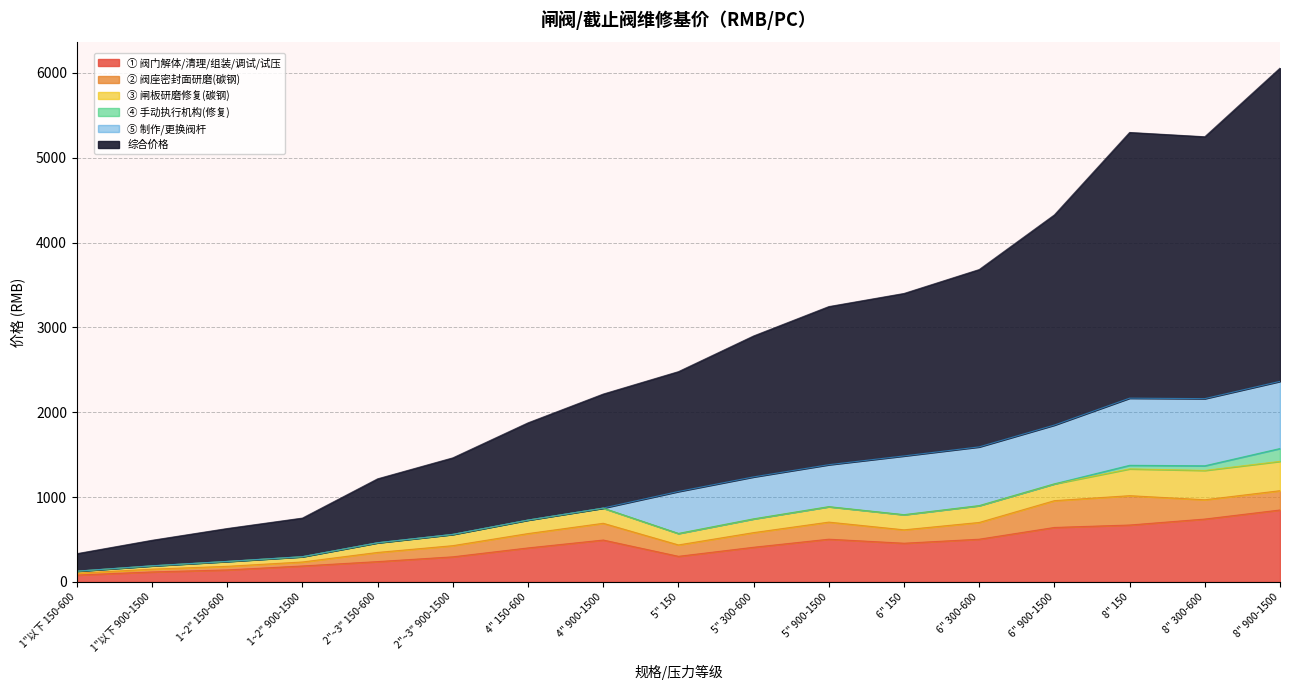

What is the difference between the second highest and second lowest values in the 综合价格 series?

2832.1